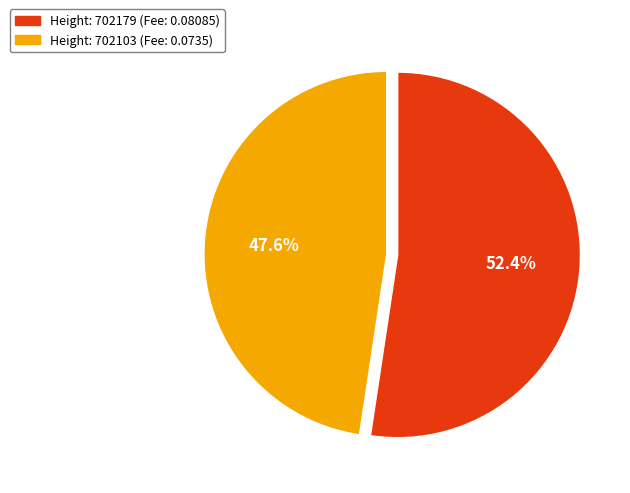

Does any single category account for the majority?

Yes